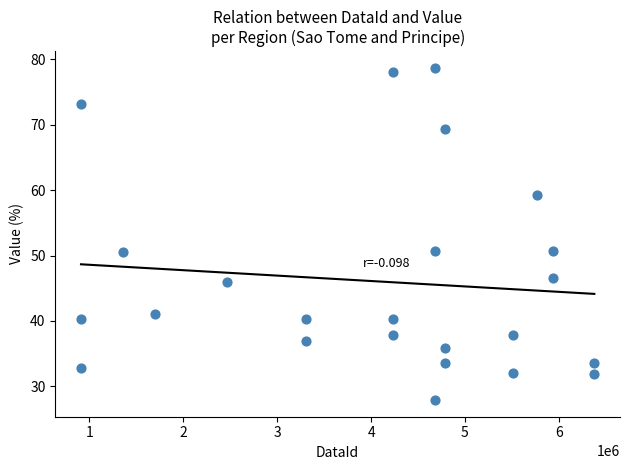

What is the range of Y values (max minus min)?

50.8